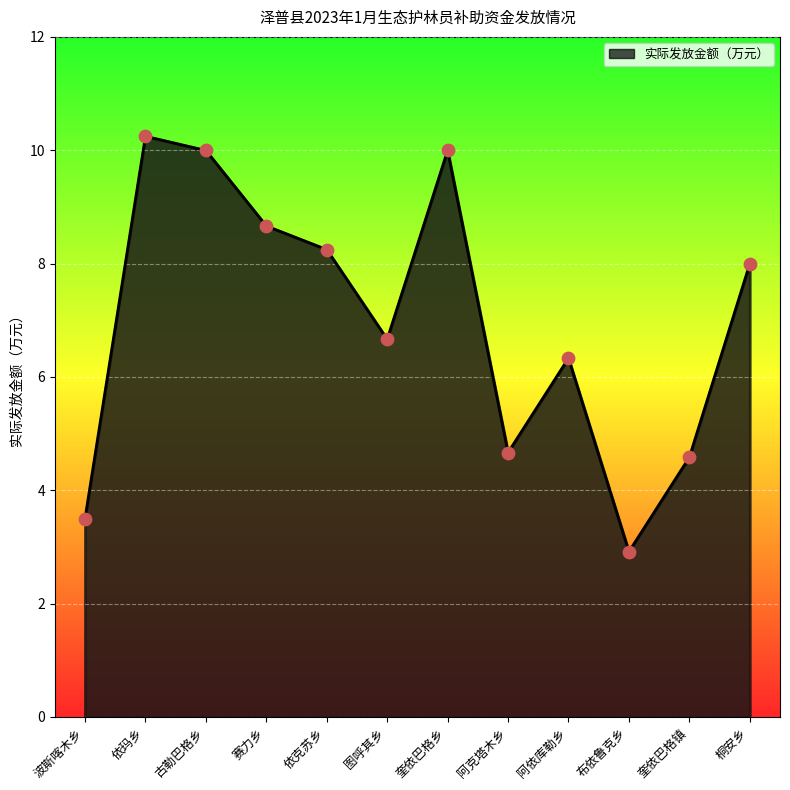

What is the change in value from 古勒巴格乡 to 依克苏乡?

-1.7